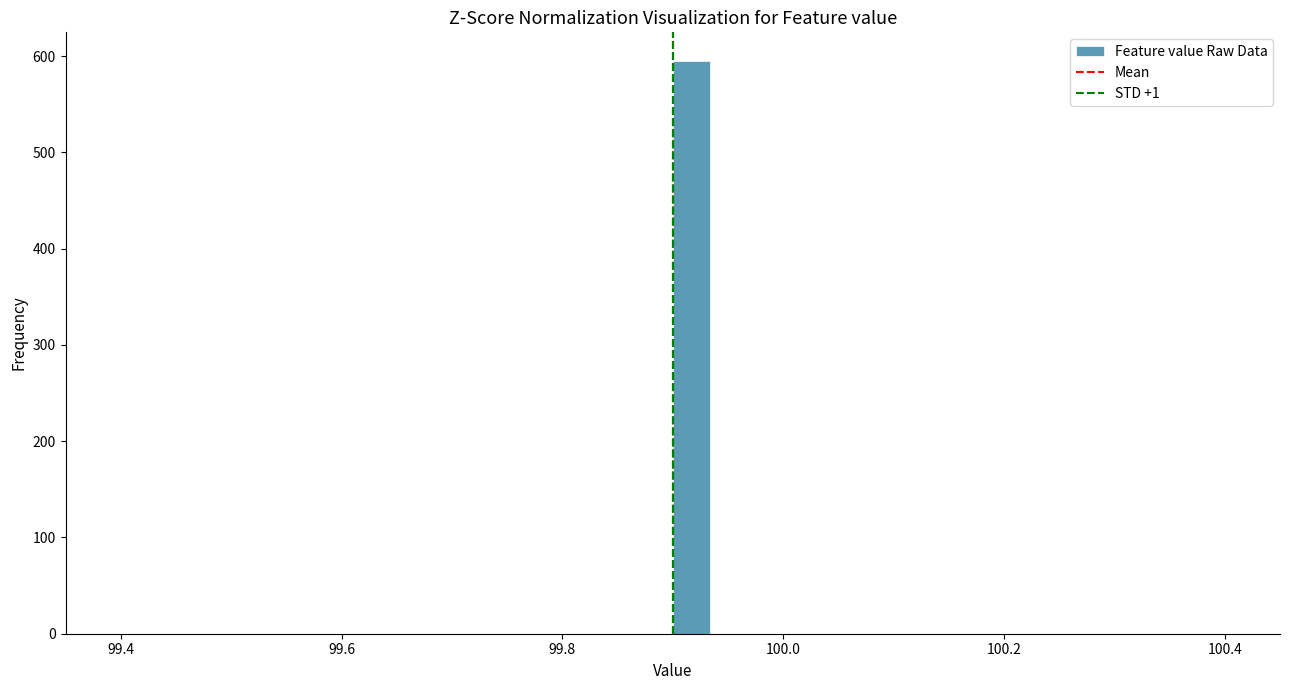

Around what value on the x-axis is the tallest bar? Give the approximate position of its centre, as read against the axis.

99.92